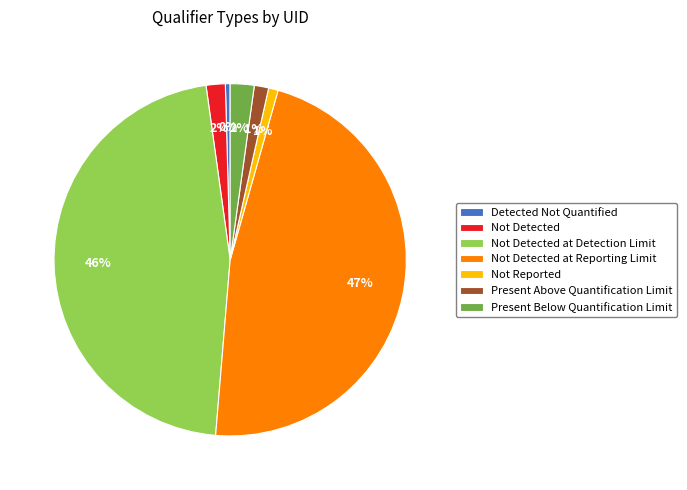

How many segments does this pie chart have?

7